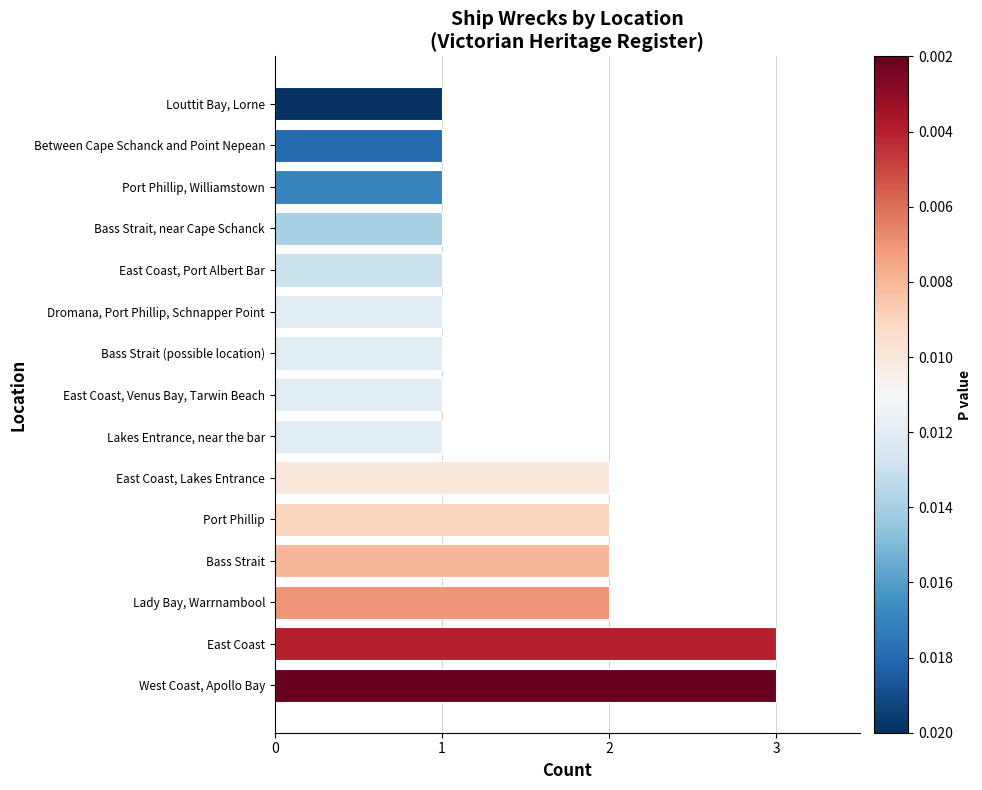

What is the difference between the maximum and minimum values?

2